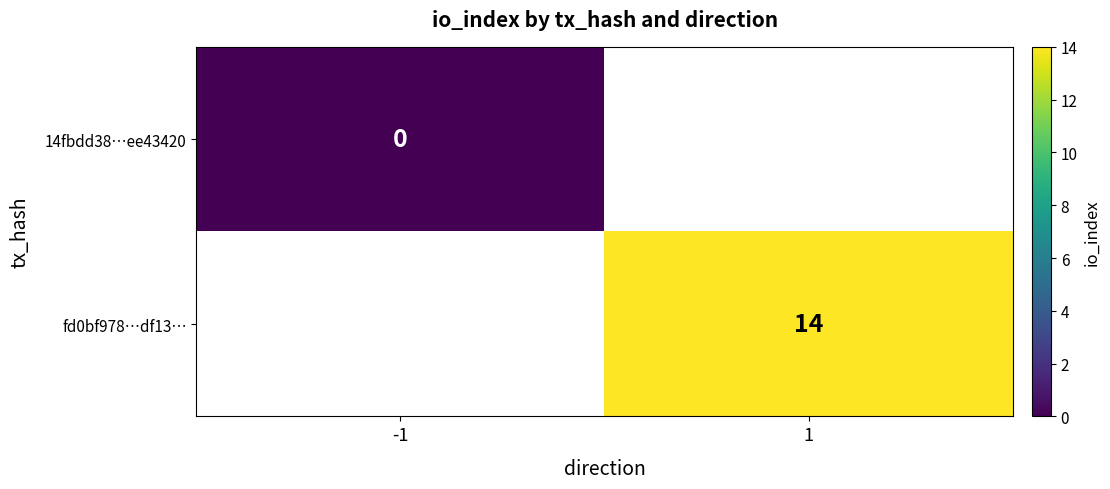

Which label corresponds to the largest value in the chart?

1